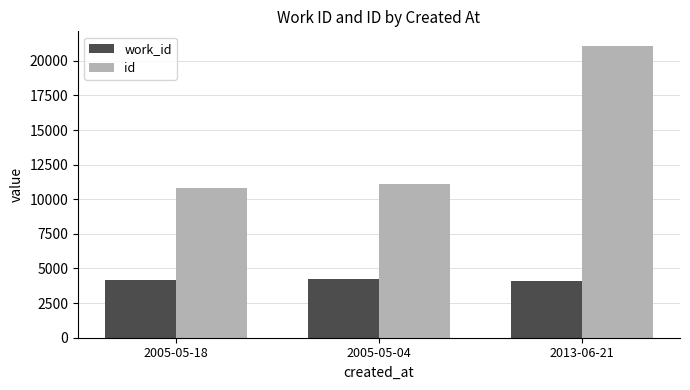

Between 2005-05-18 and 2005-05-04, which series saw the biggest shift?

id